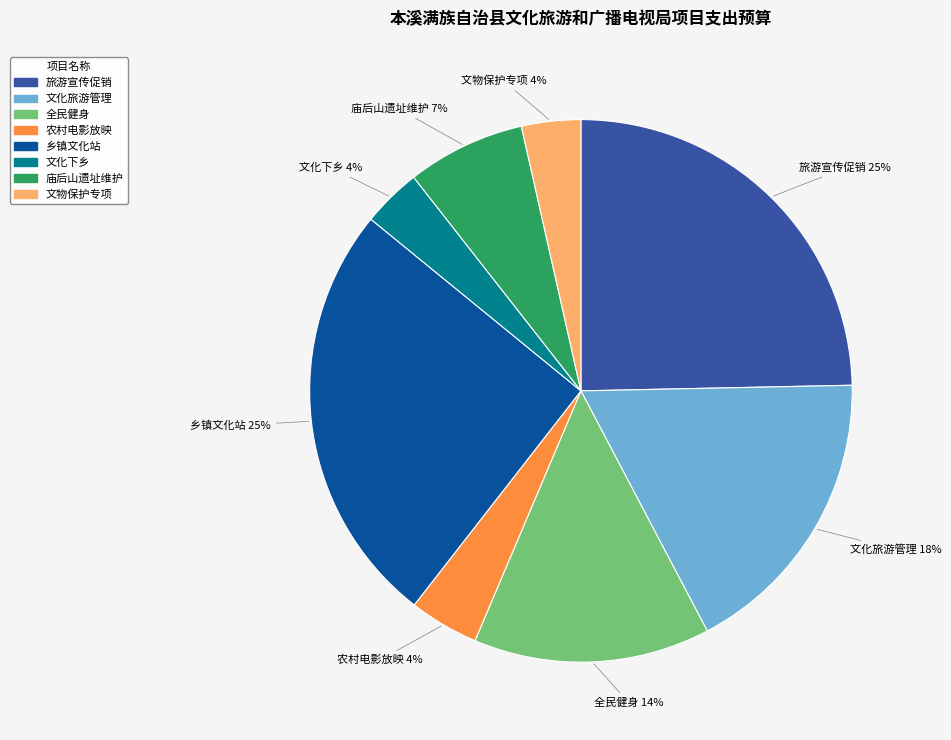

To the nearest percent, what is the average slice percentage?

12%